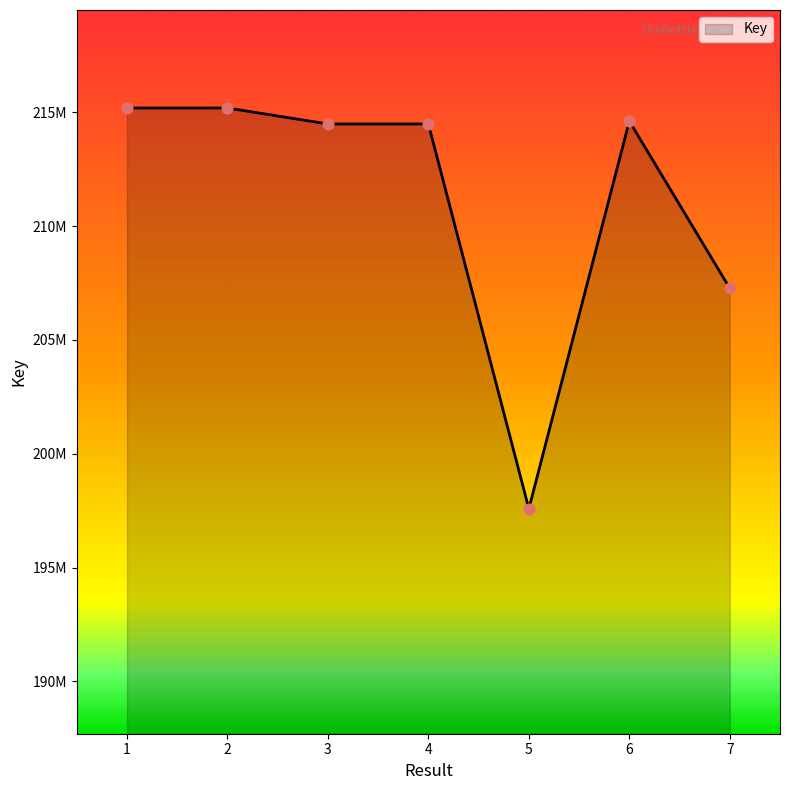

What is the change in value from 2 to 7?

-7916744